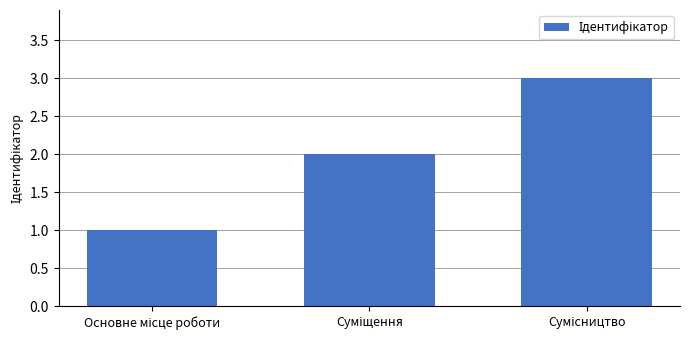

How many data points does each series have?

3